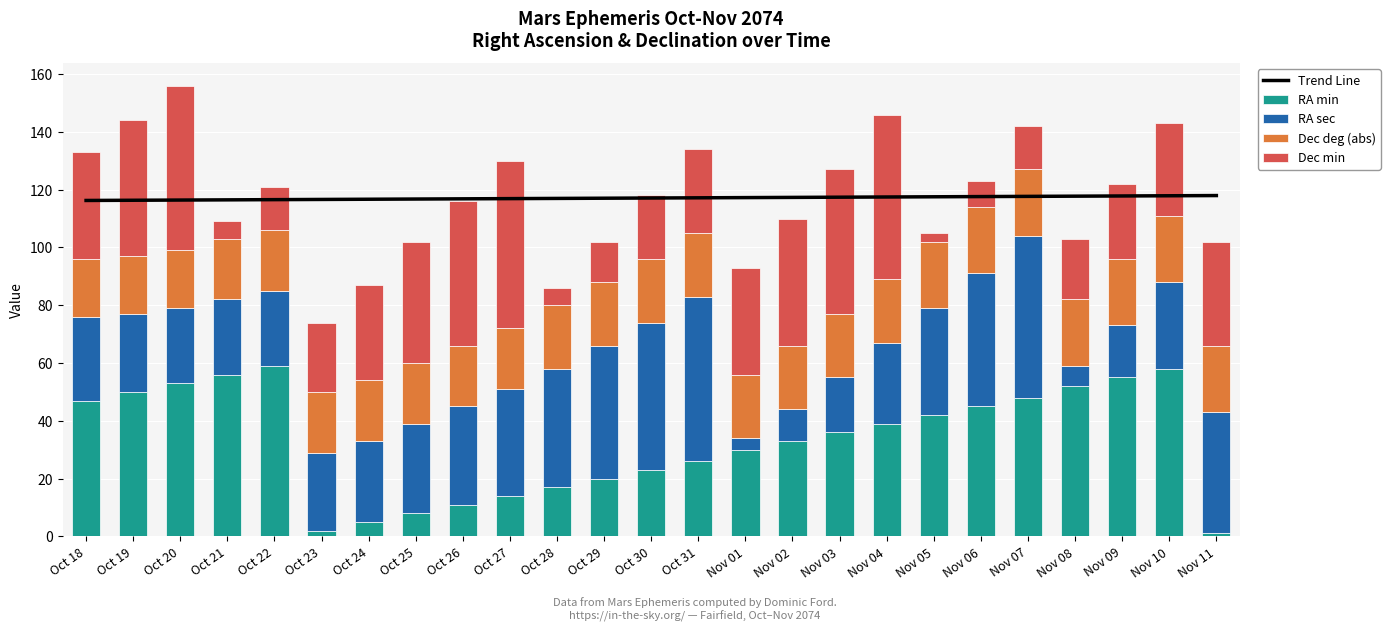

What is the spread (max minus min) of values at Nov 08?

110.8